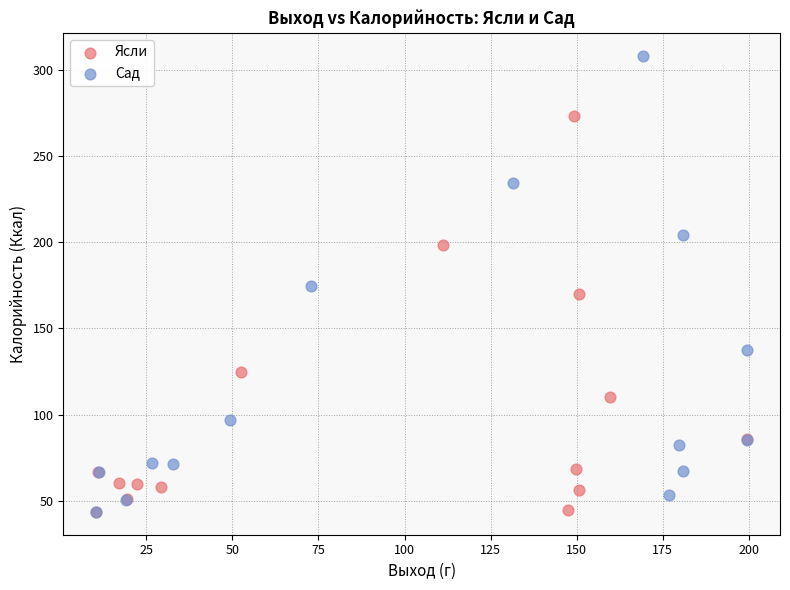

What are all the series names shown in the legend?

Ясли, Сад